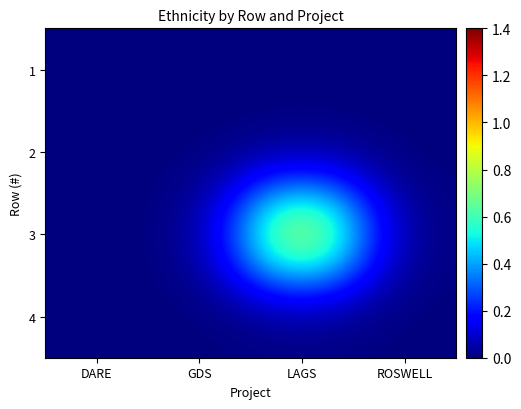

How many data points does each series have?

4